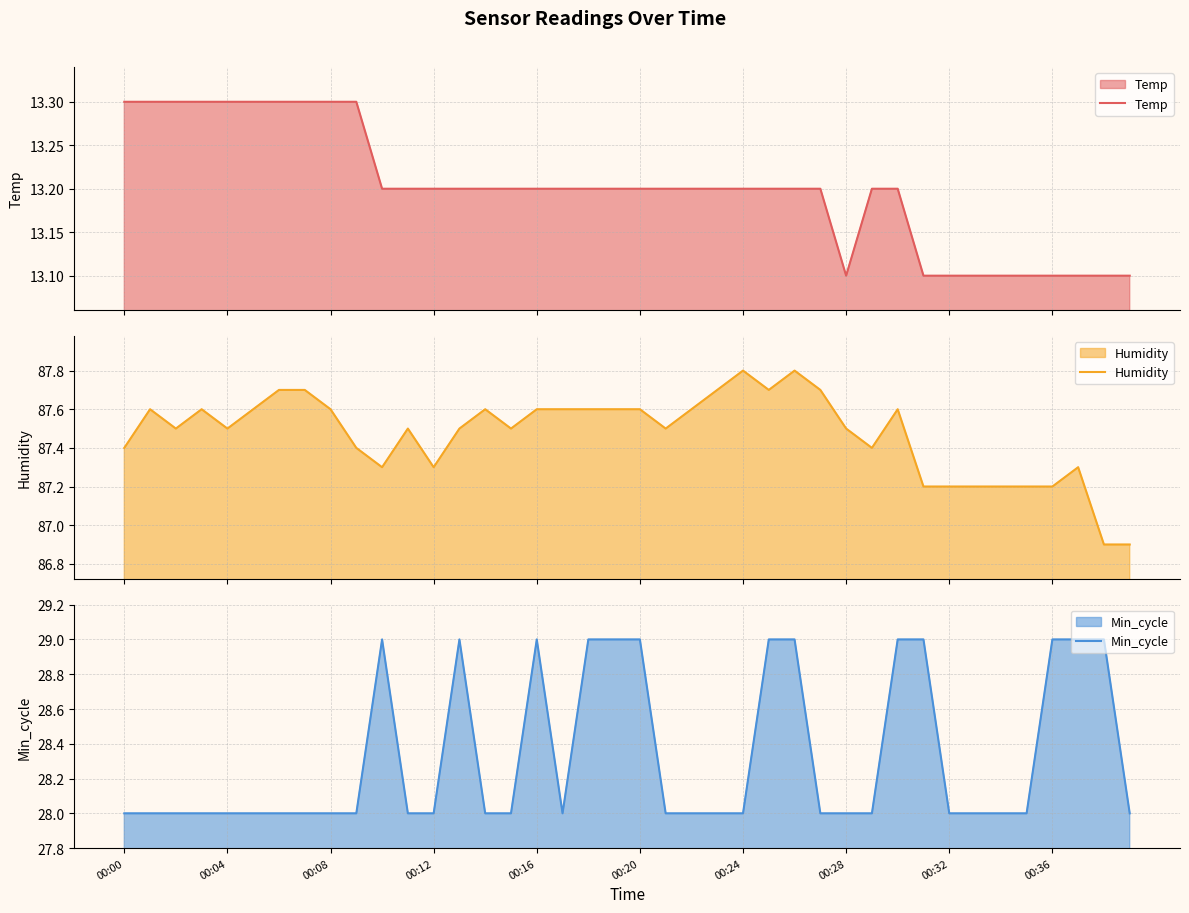

What is the lowest value of the Temp series?

13.1